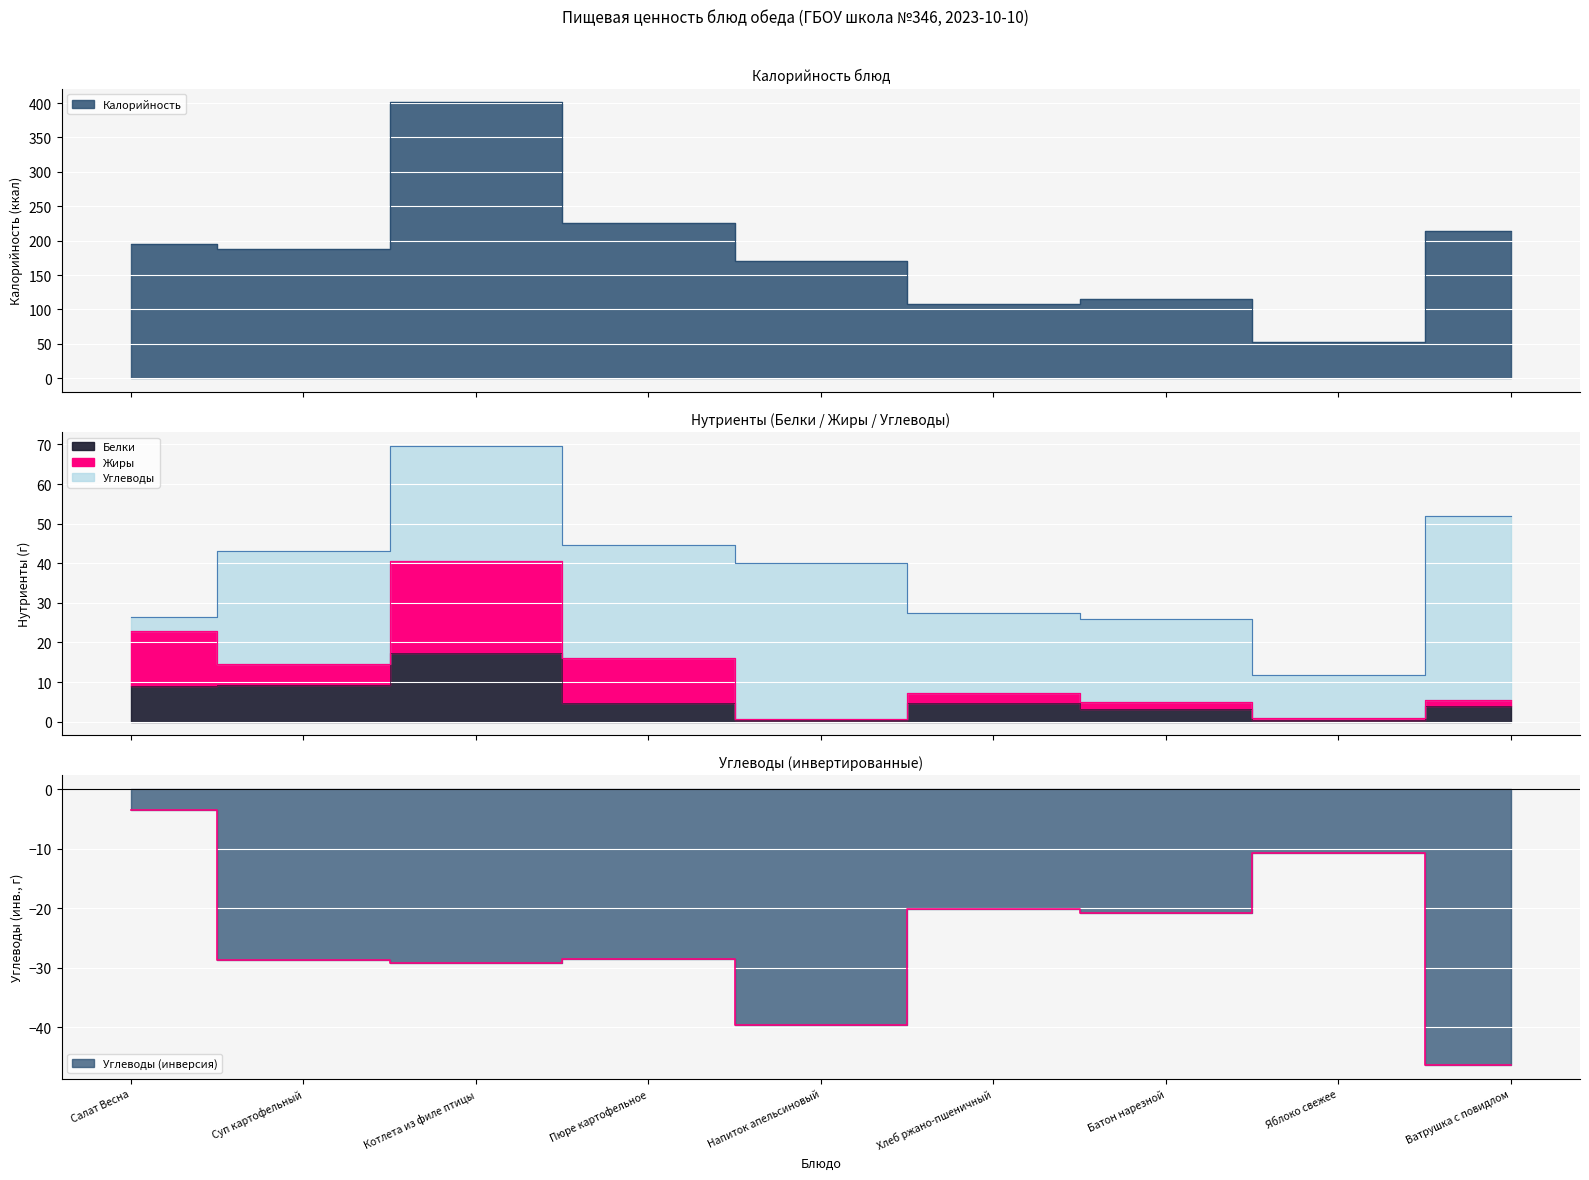

How many lines are shown in the chart?

4